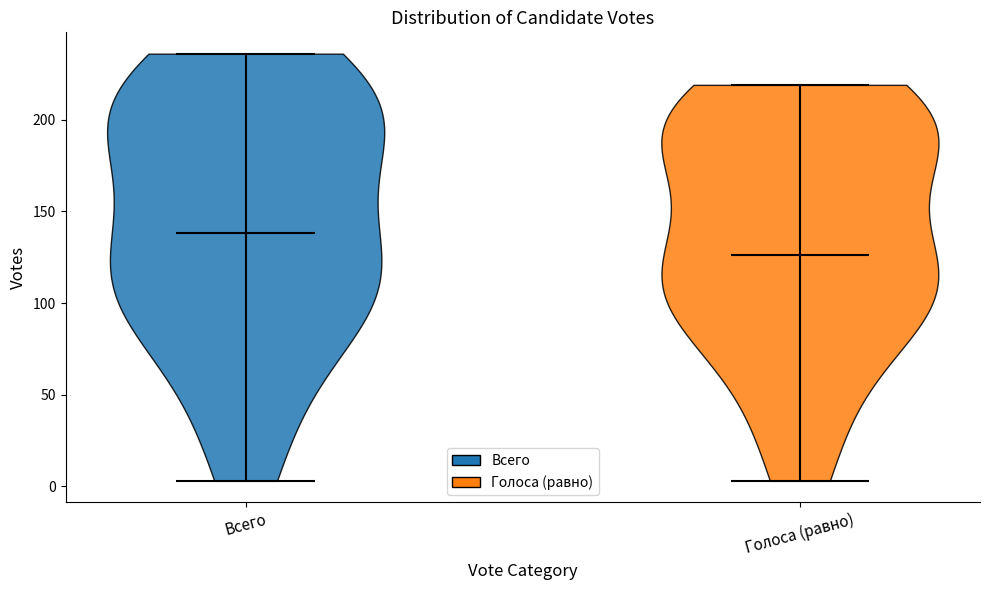

Reading left to right, read every violin against the y-axis: where its median line is, and the lowest and highest points it reaches. The values are not printed on the chart, so give them approximately, as read against the axis.

Всего: median line 140, lowest point 5, highest point 235
Голоса (равно): median line 125, lowest point 5, highest point 220